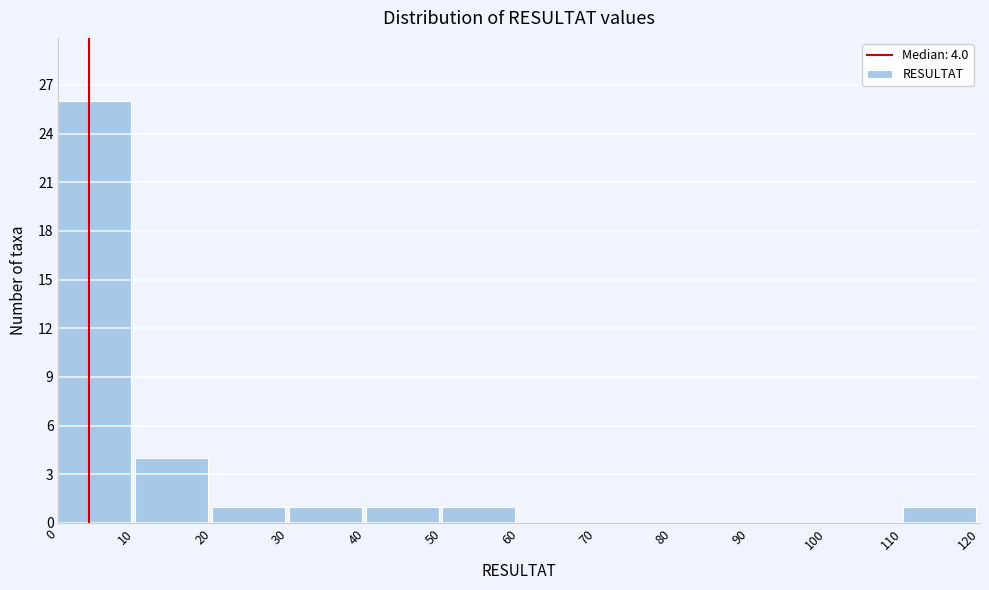

Over which range of the x-axis is the bar tallest?

0 to 10